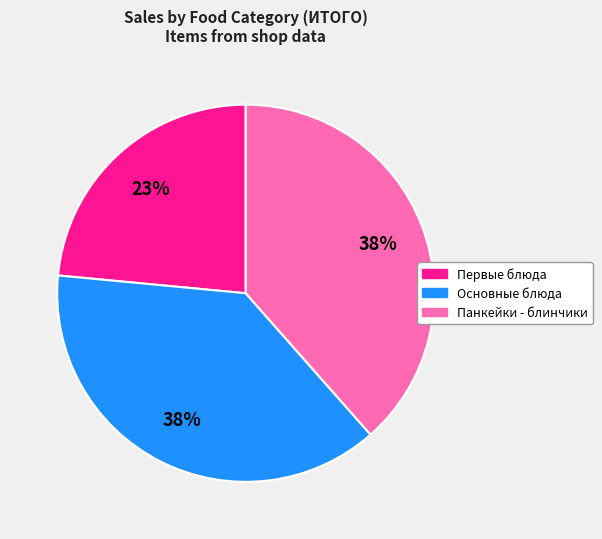

Which has a higher value, Первые блюда or Основные блюда?

Основные блюда